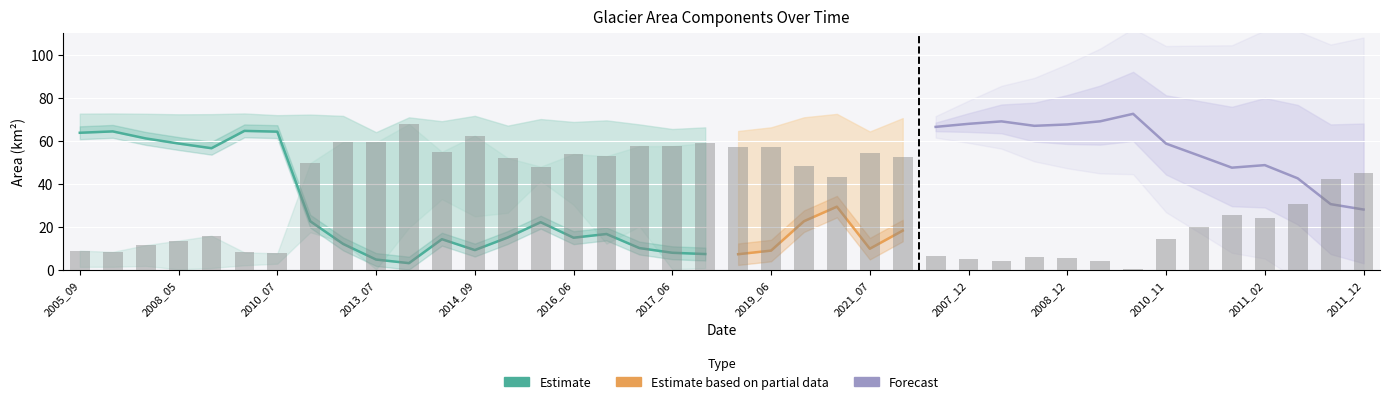

Is the value of waterArea at 2011_01 greater than the value of landArea at 2010_11?

No